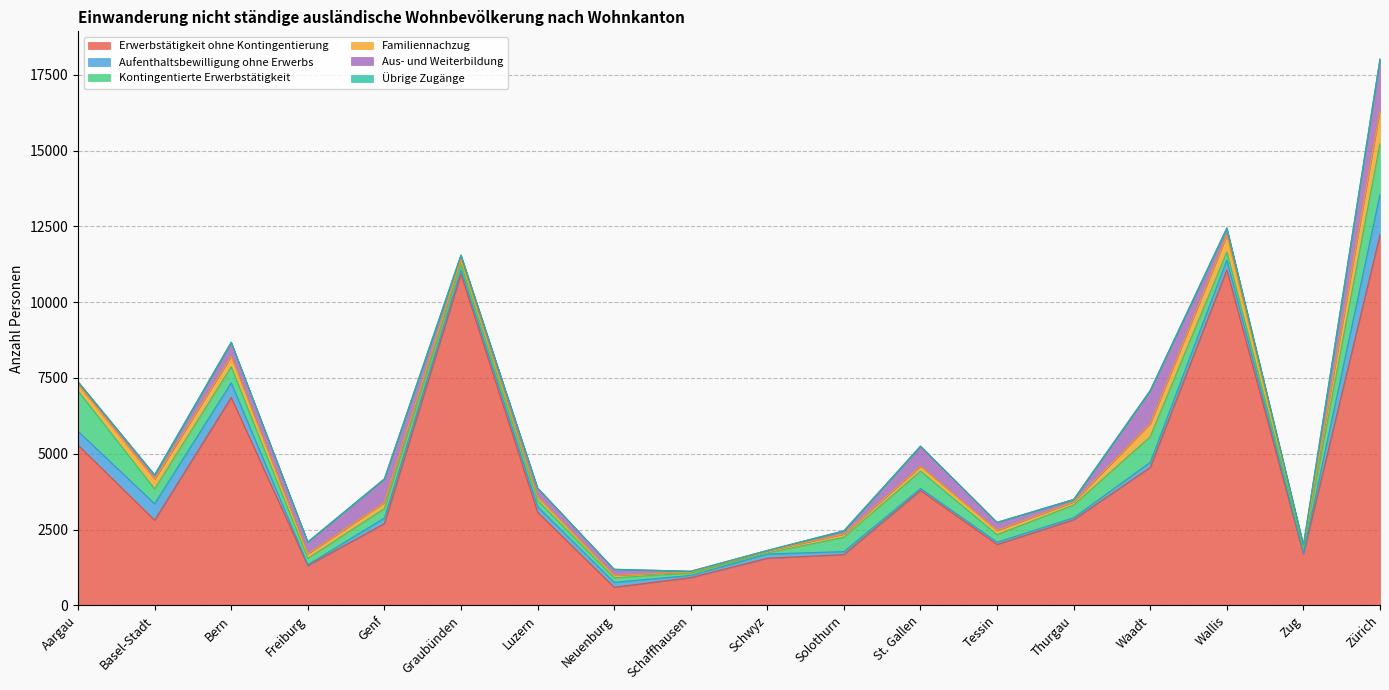

What is the highest value of the Aufenthaltsbewilligung ohne Erwerbs series?

1334